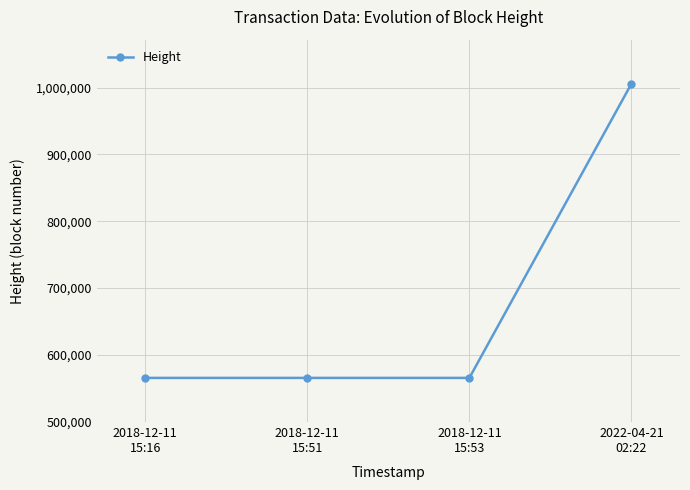

What is the label of the 1st point from the right?

2022-04-21
02:22